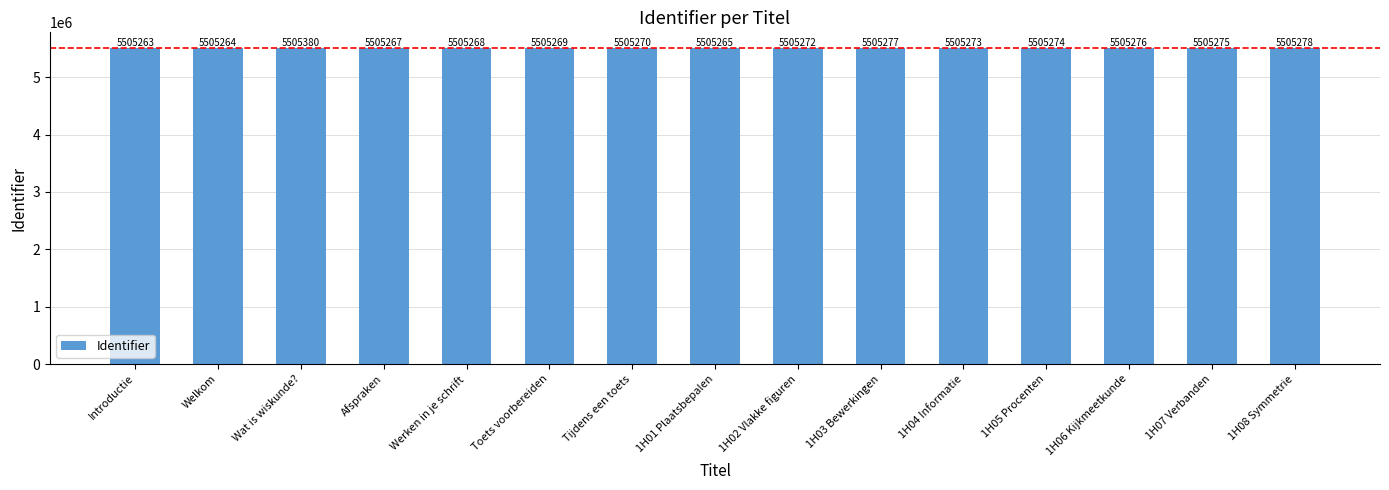

How many bars are there in total?

15